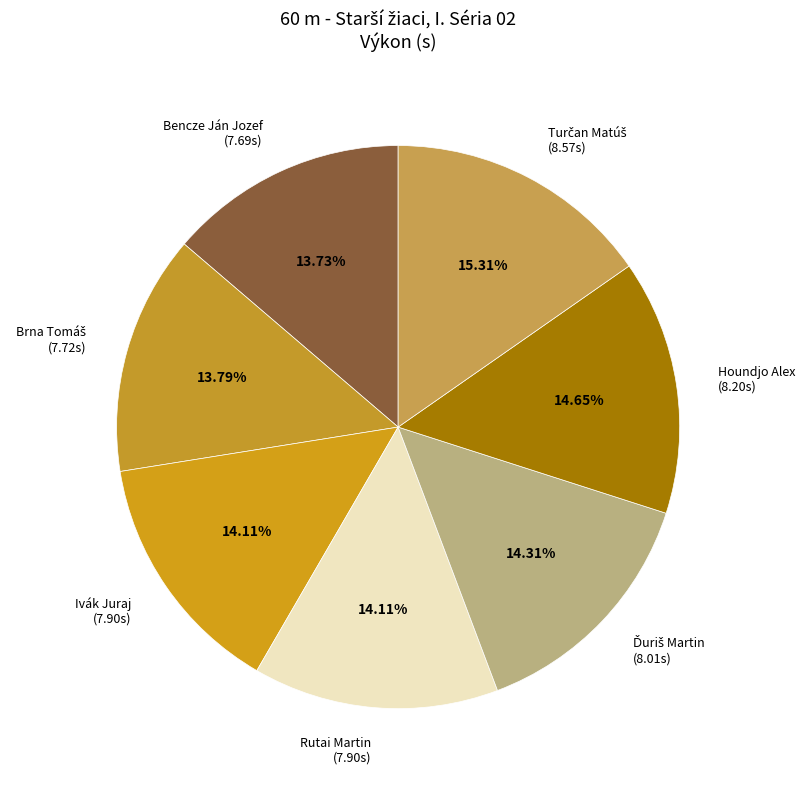

Is the sum of Ivák Juraj and Rutai Martin greater than half?

No